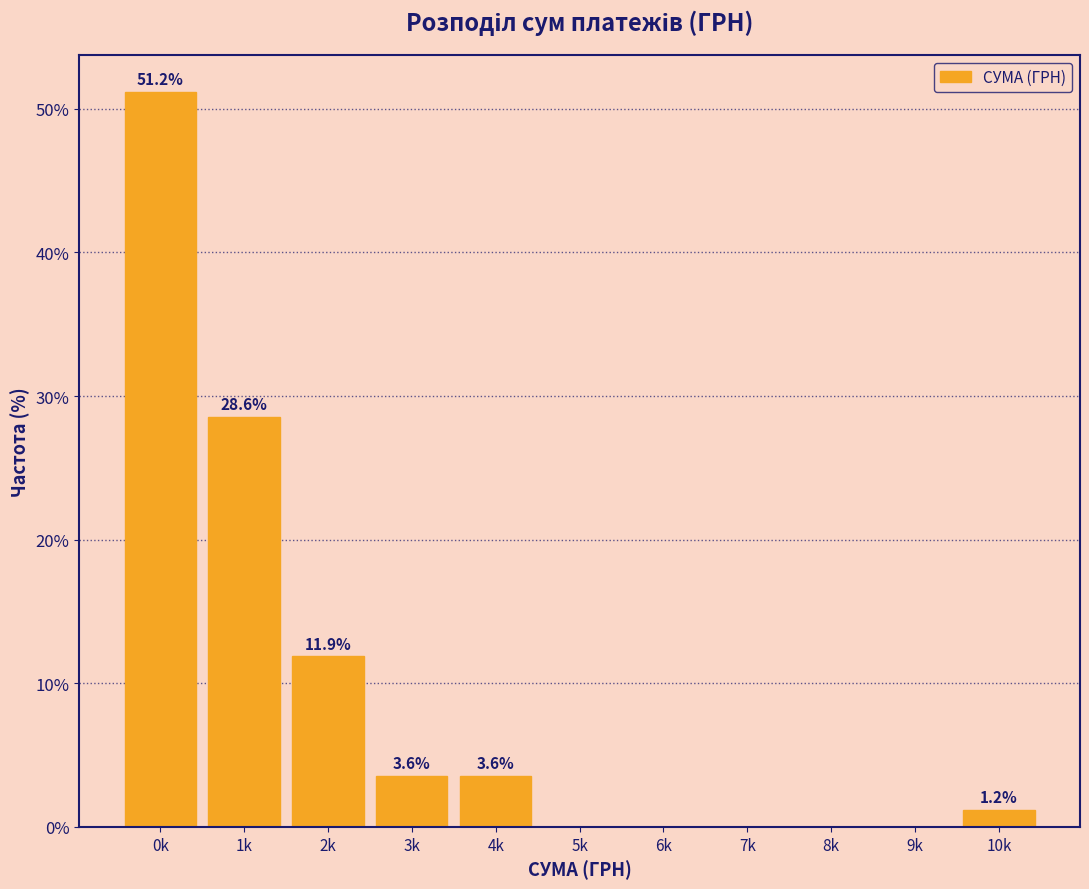

Reading left to right, extract all data points from this chart.

0k=51.2	1k=28.6	2k=11.9	3k=3.6	4k=3.6	5k=0.0	6k=0.0	7k=0.0	8k=0.0	9k=0.0	10k=1.2